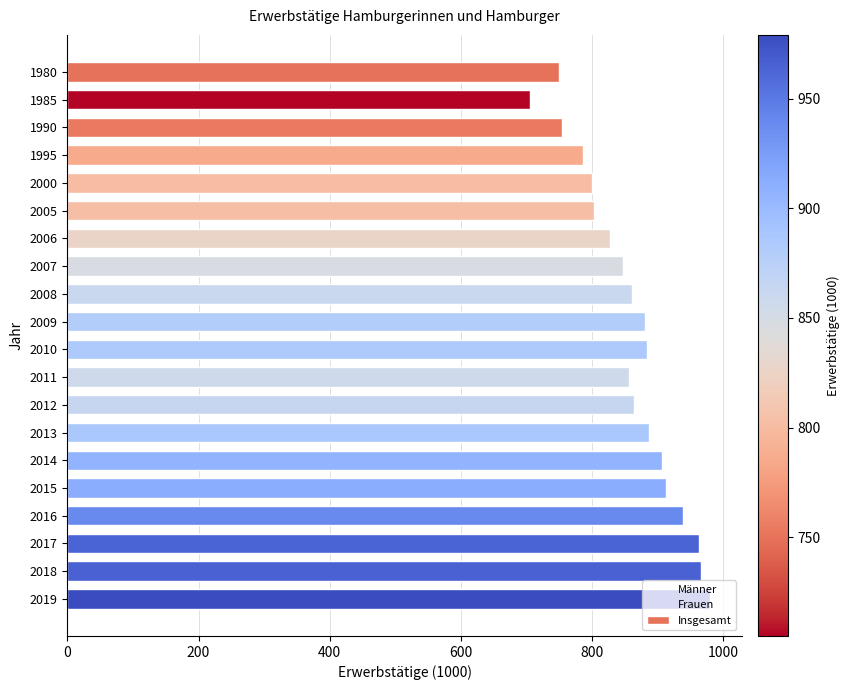

At how many categories does at least one series exceed 103?

20